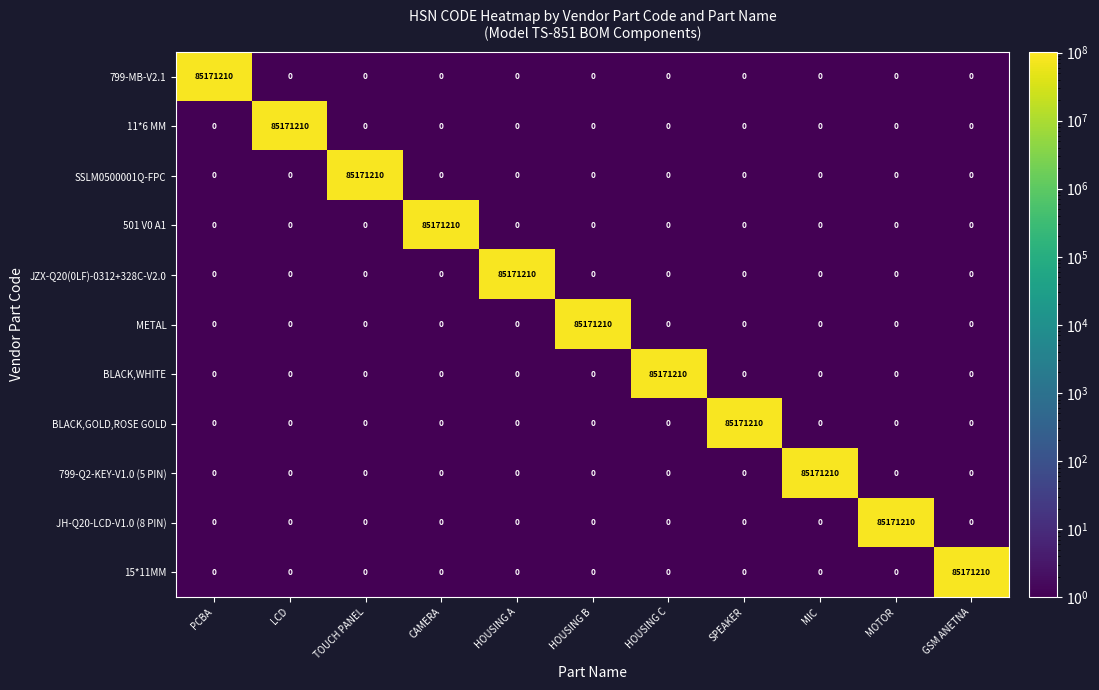

How many data points does each series have?

11